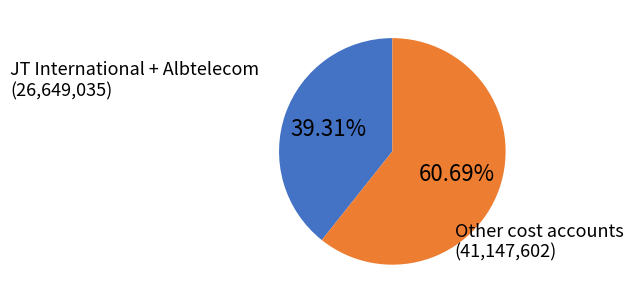

Count the number of slices in the pie.

2